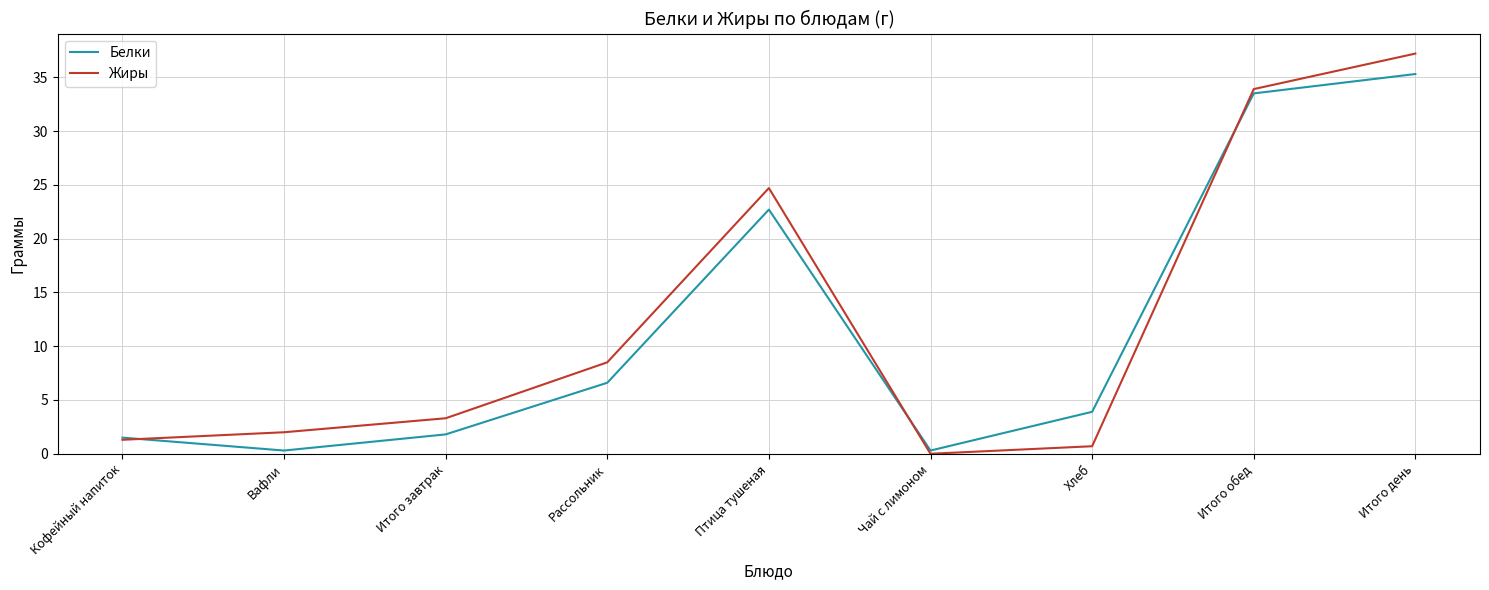

Which series has the largest range (max minus min)?

Жиры